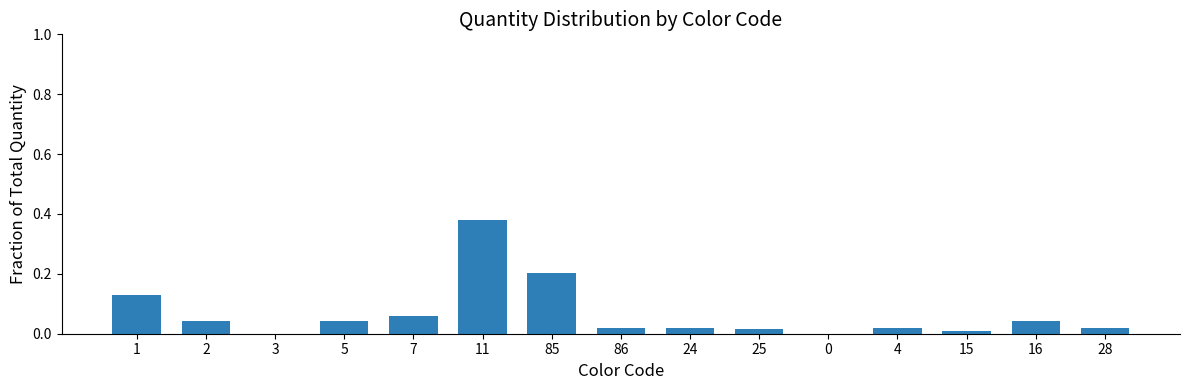

What is the sum of all values?

1.0